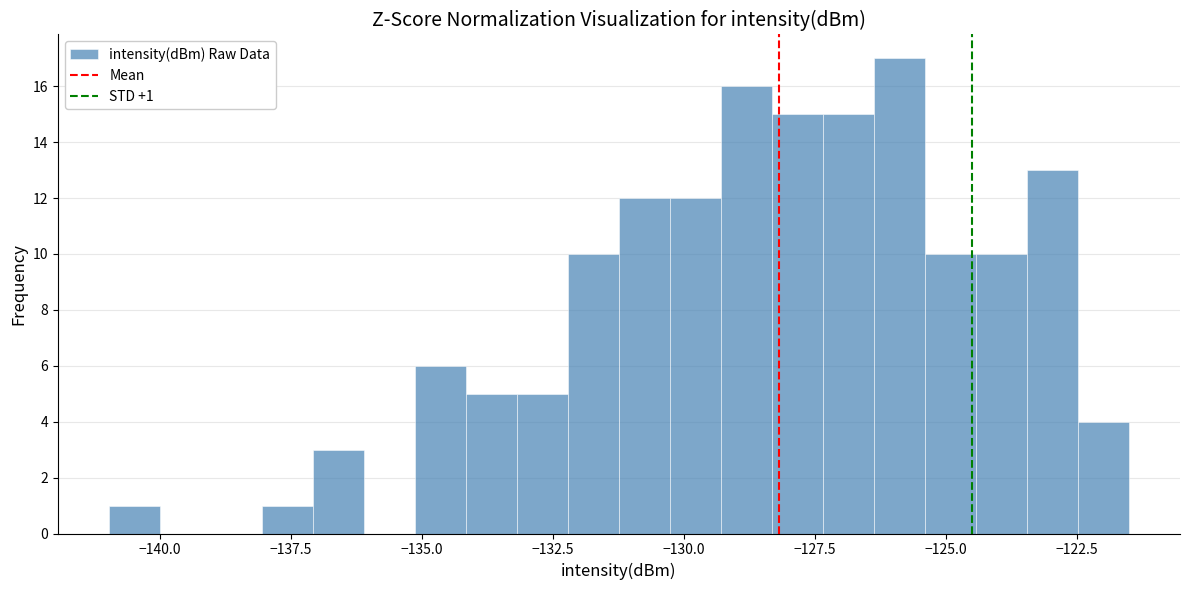

Around what value on the x-axis is the tallest bar? Give the approximate position of its centre, as read against the axis.

-126.0